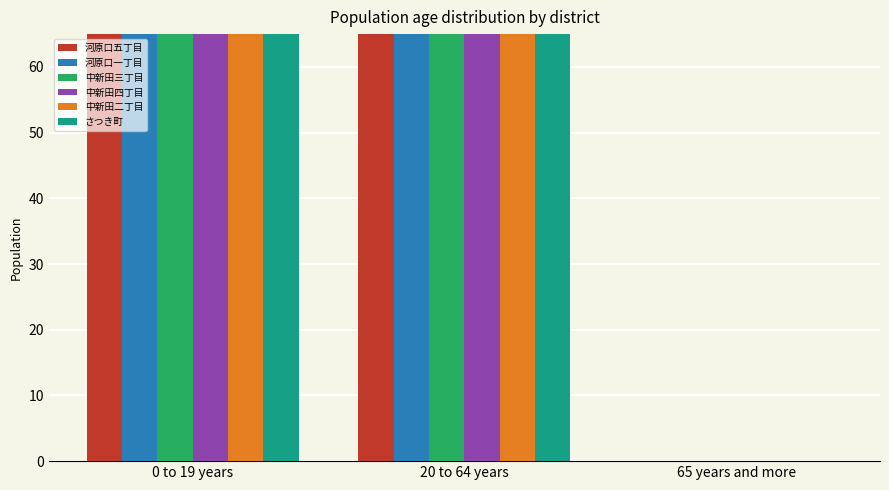

How many values in 河原口五丁目 are above zero?

2